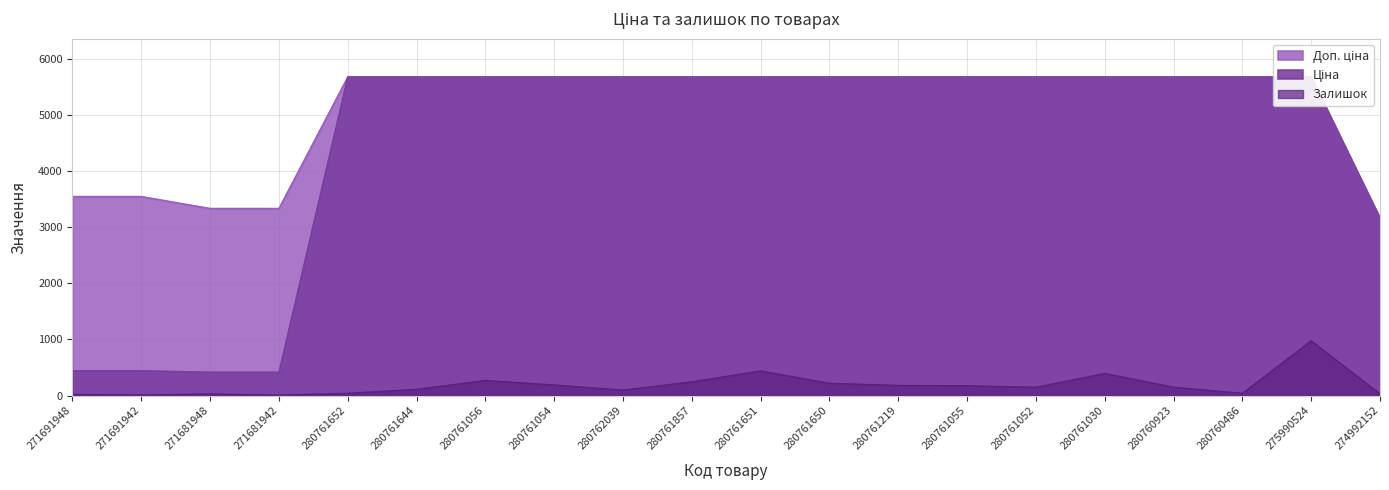

Where does the Ціна series first go above 5673?

280761652